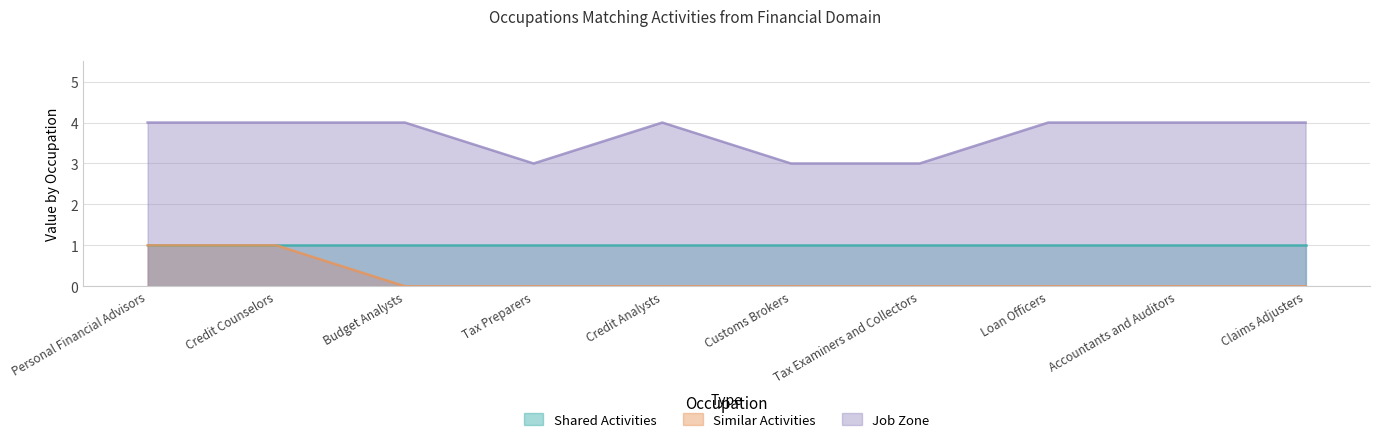

Which label corresponds to the largest value in the chart?

Personal Financial Advisors